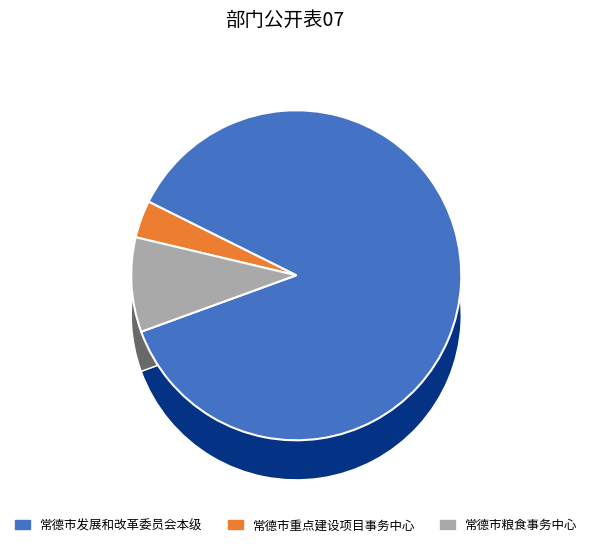

To the nearest percent, what portion does 常德市重点建设项目事务中心 represent?

4%